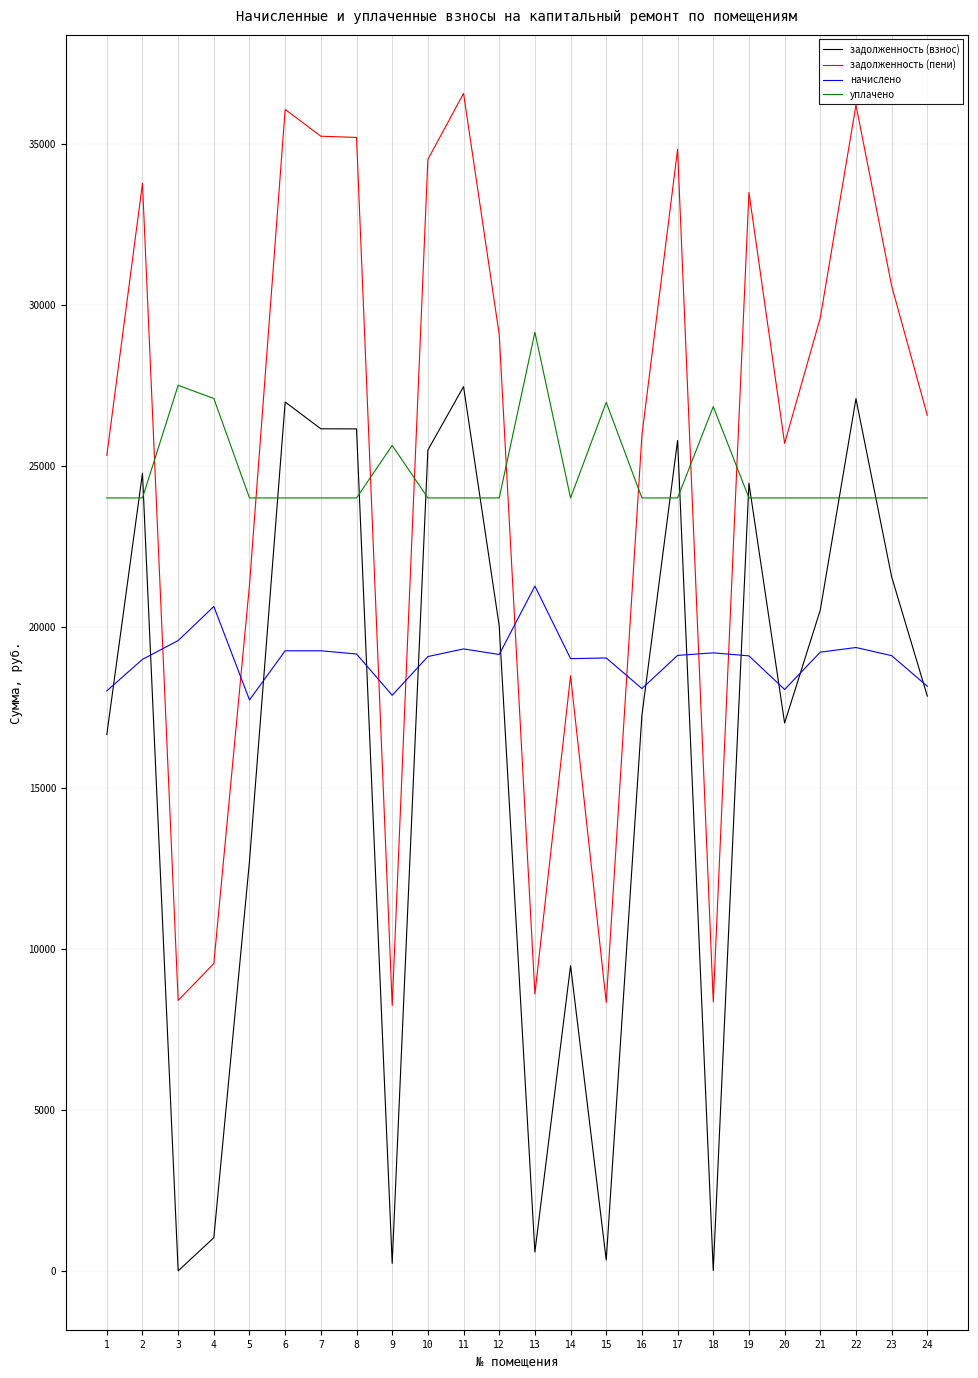

List the series in order of their peak value, lowest first.

начислено, задолженность (взнос), уплачено, задолженность (пени)